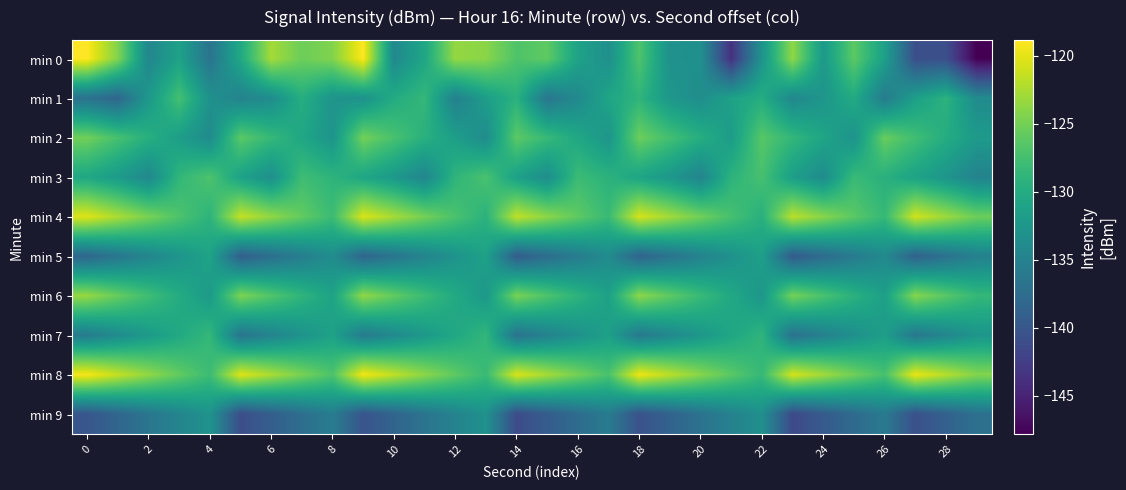

How many series are shown in this chart?

10